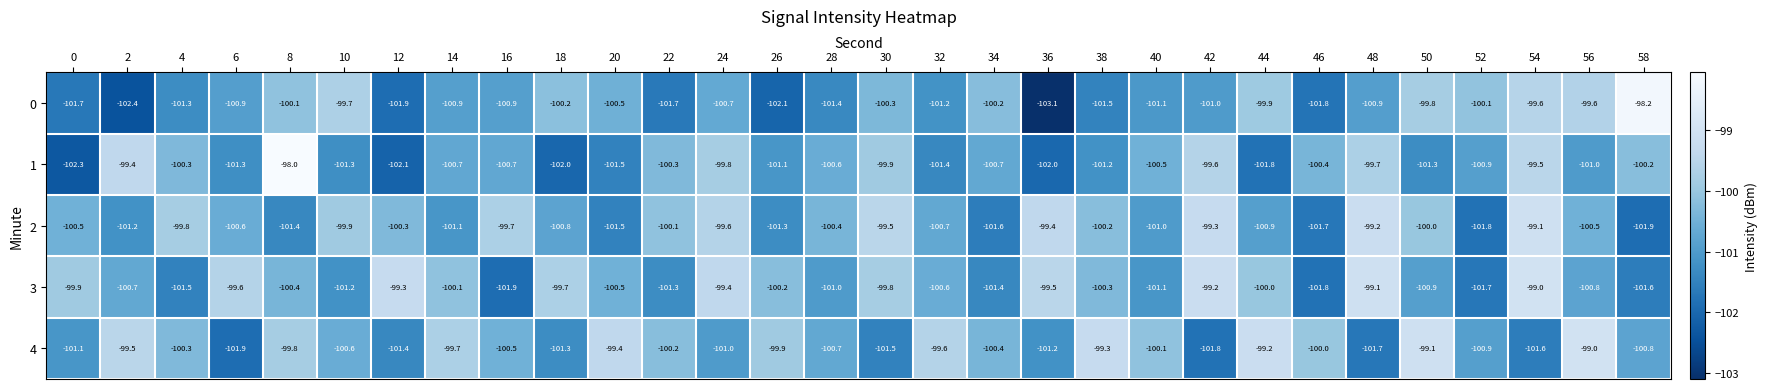

What is the difference between the highest and lowest values at 34?

1.4